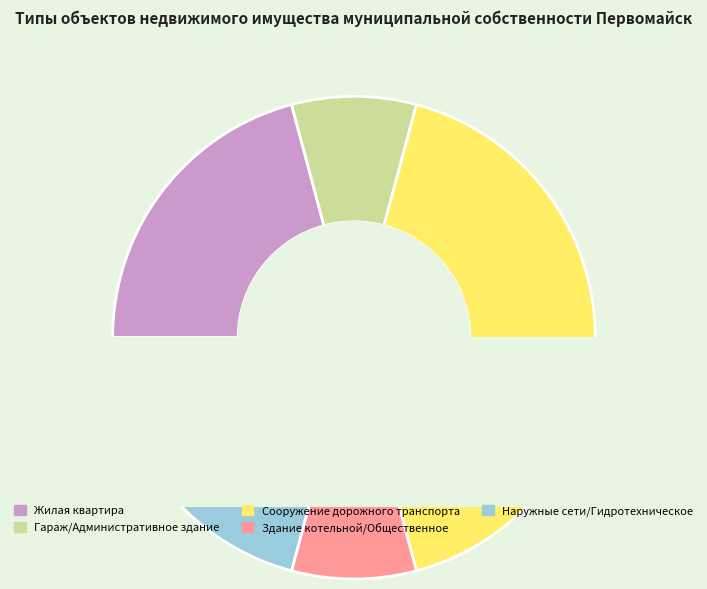

Combined, what portion of the pie is Гараж/Административное здание and Здание котельной/Общественное?

16.7%